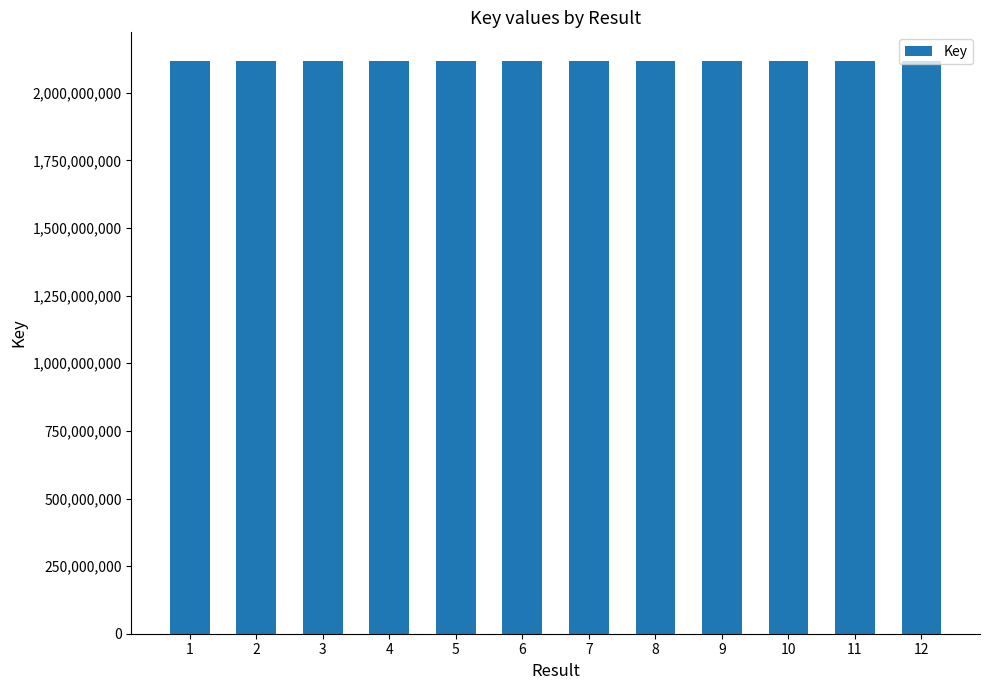

What is the difference between the values at 5 and 3?

10263